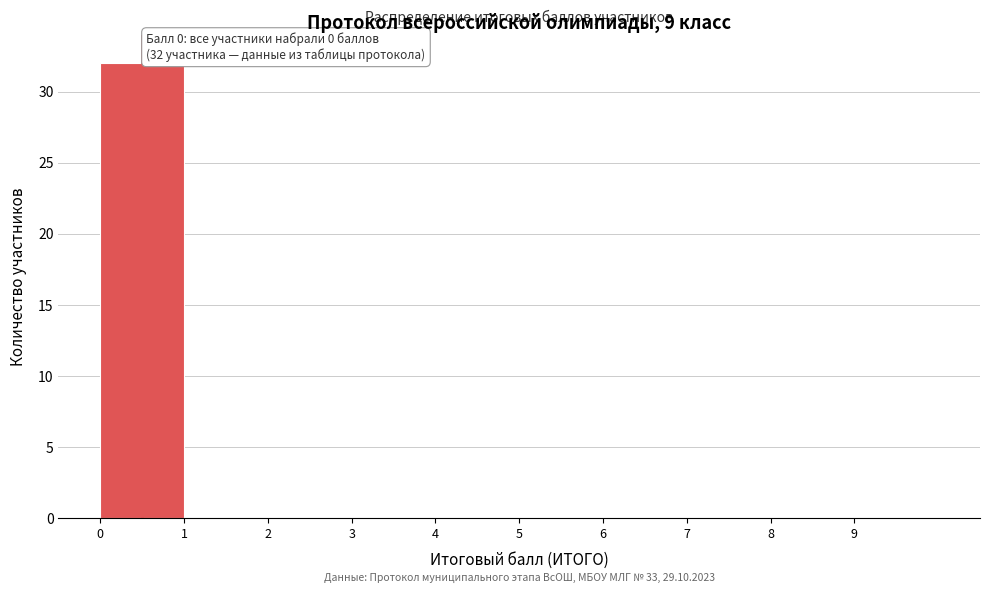

Which range on the x-axis has the tallest bar?

0 to 1